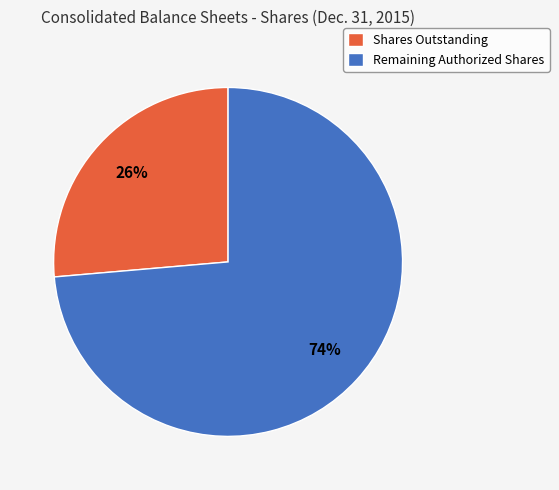

How many slices are in this pie chart?

2